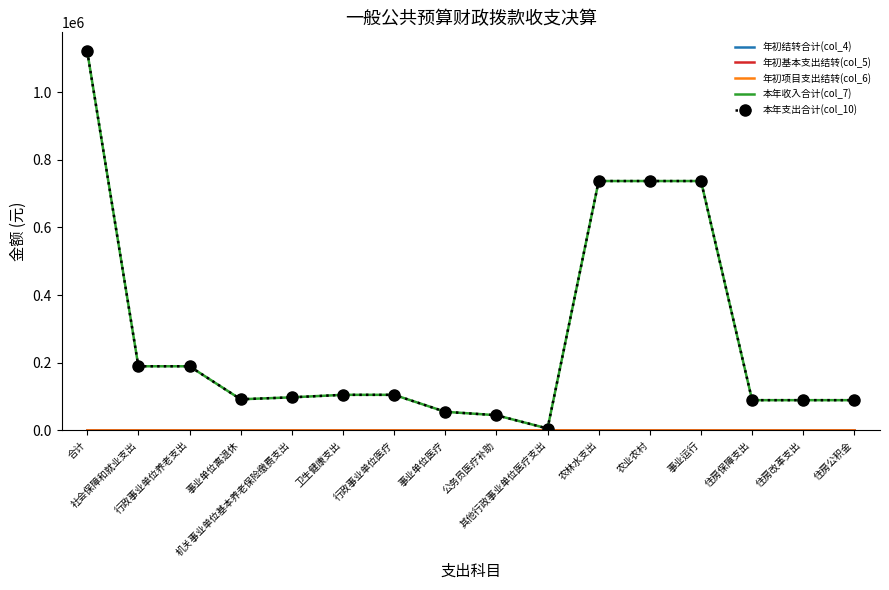

What position from the right is 其他行政事业单位医疗支出?

7